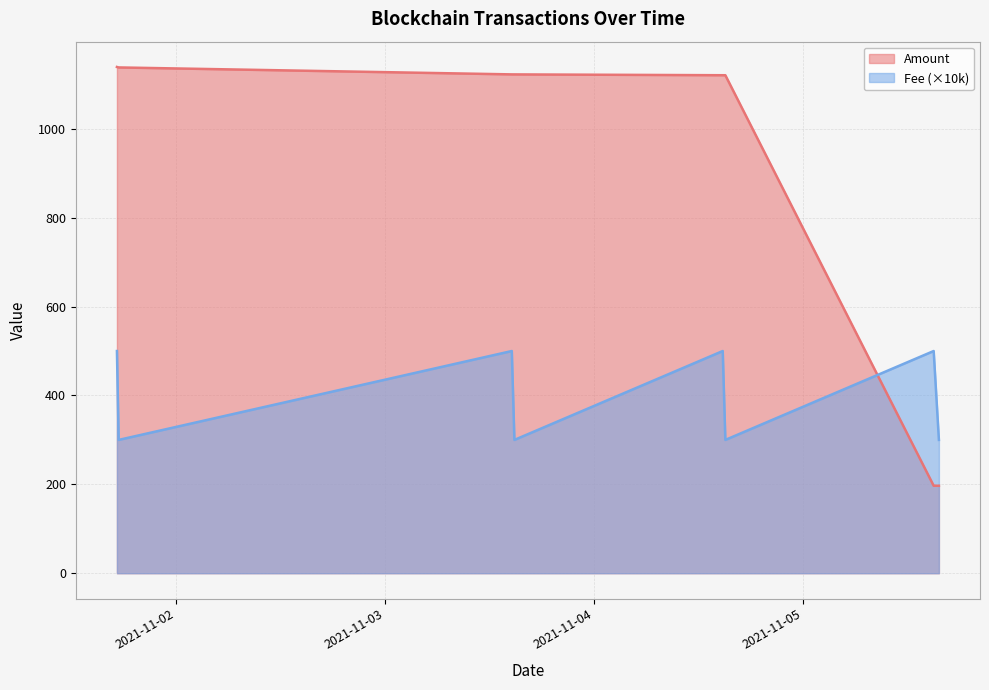

Read the Amount value at 2021-11-01 17:27.

1138.1